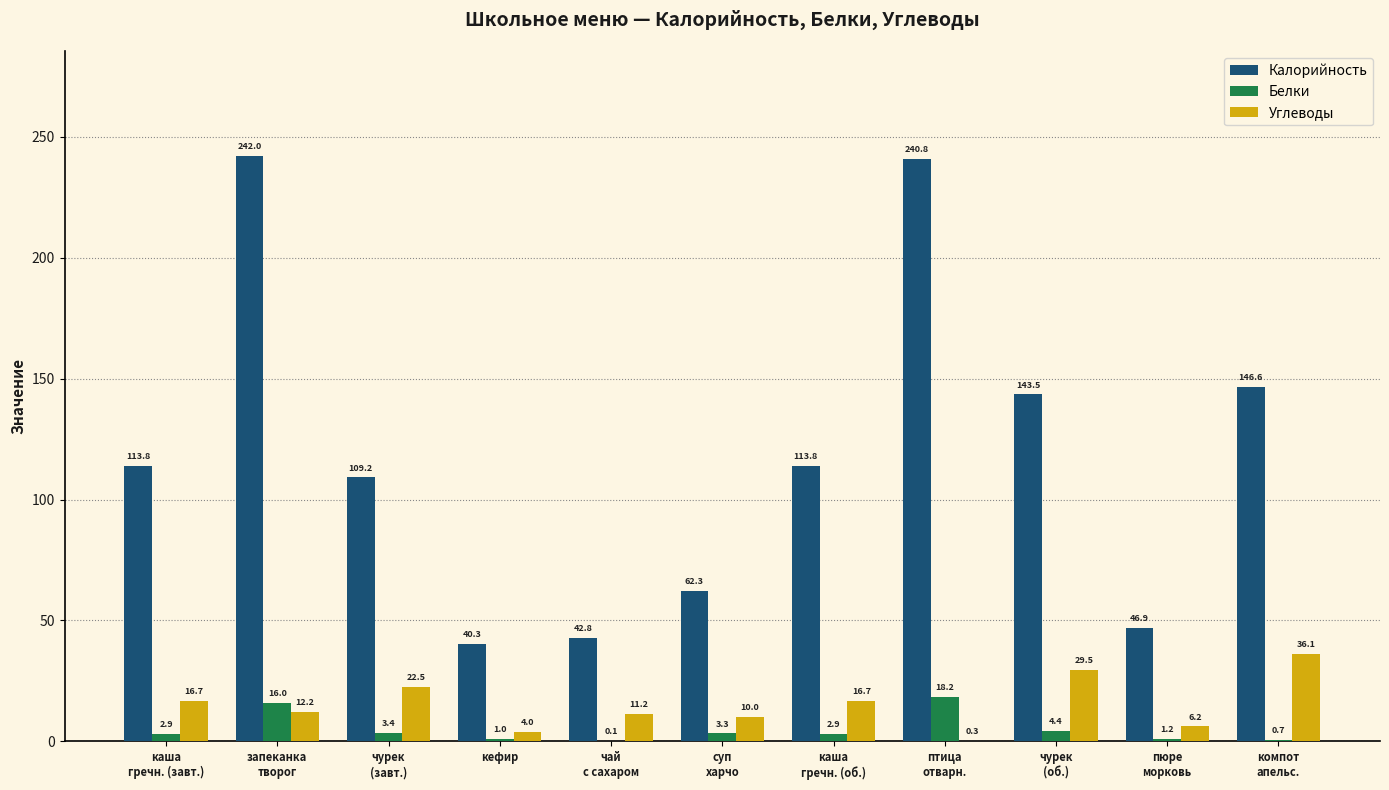

Is it true that Калорийность equals 13.2 at кефир?

False